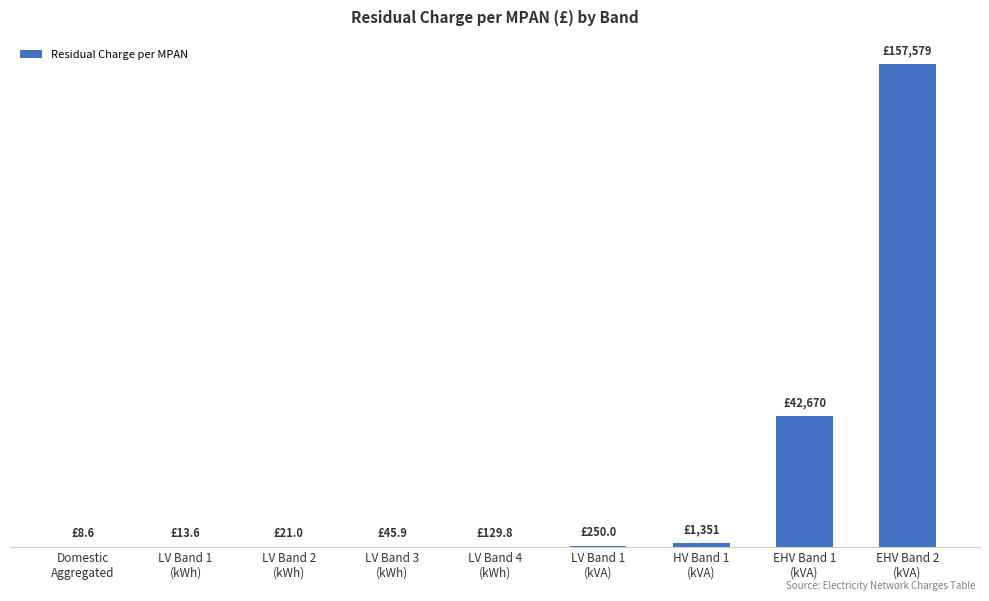

At which label does the data first exceed 129?

LV Band 4
(kWh)